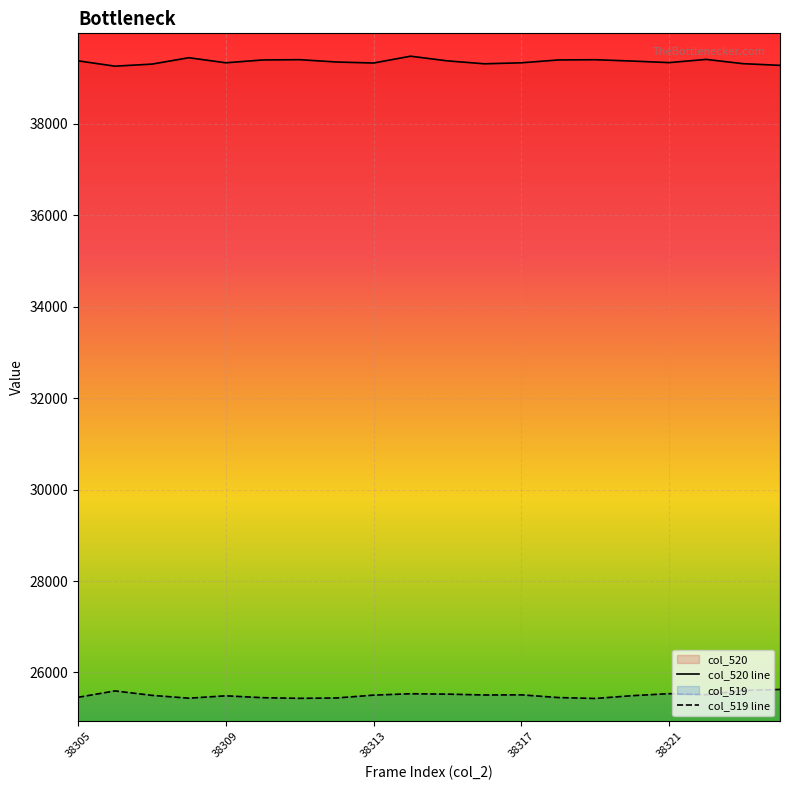

What is the value of the col_519 line point at the 13th from the left?

25511